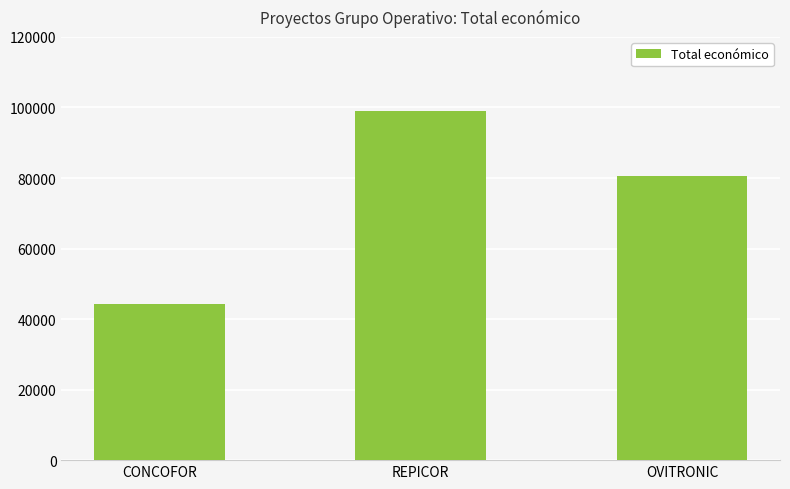

What is the sum of the values at OVITRONIC and REPICOR?

179418